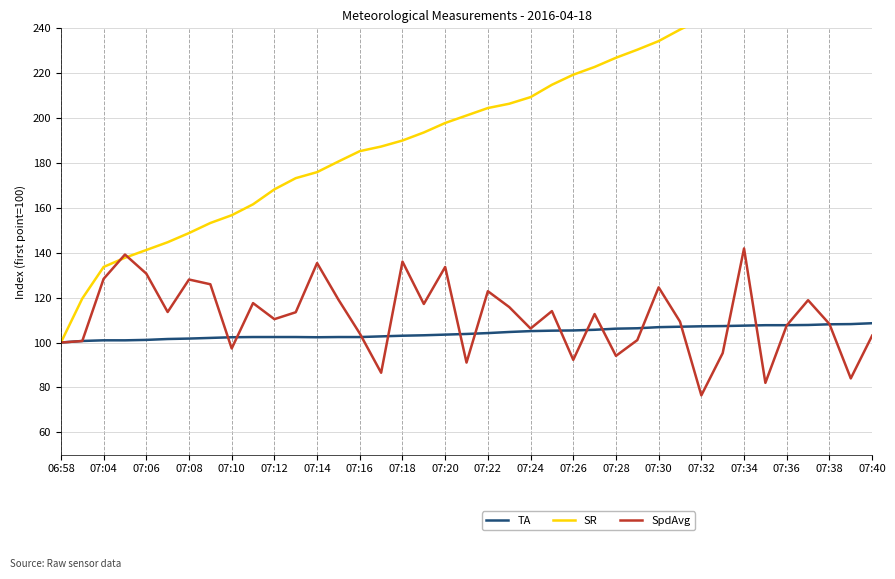

What is the greatest value displayed?

280.2